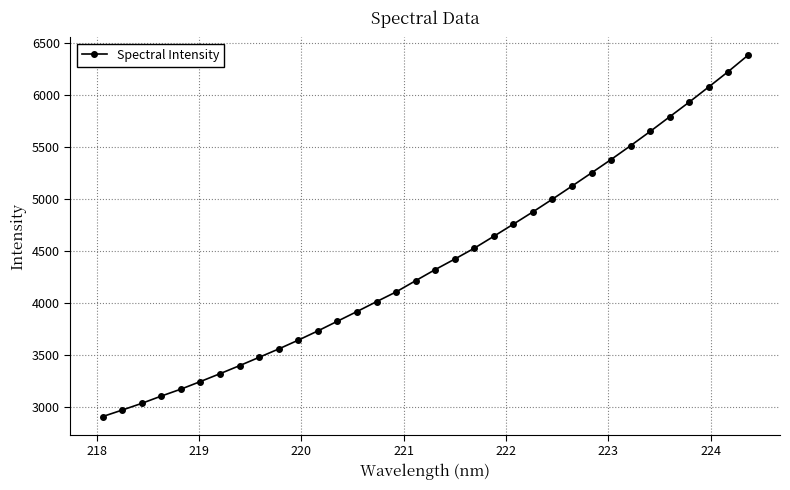

How many data points are less than 4320?

17